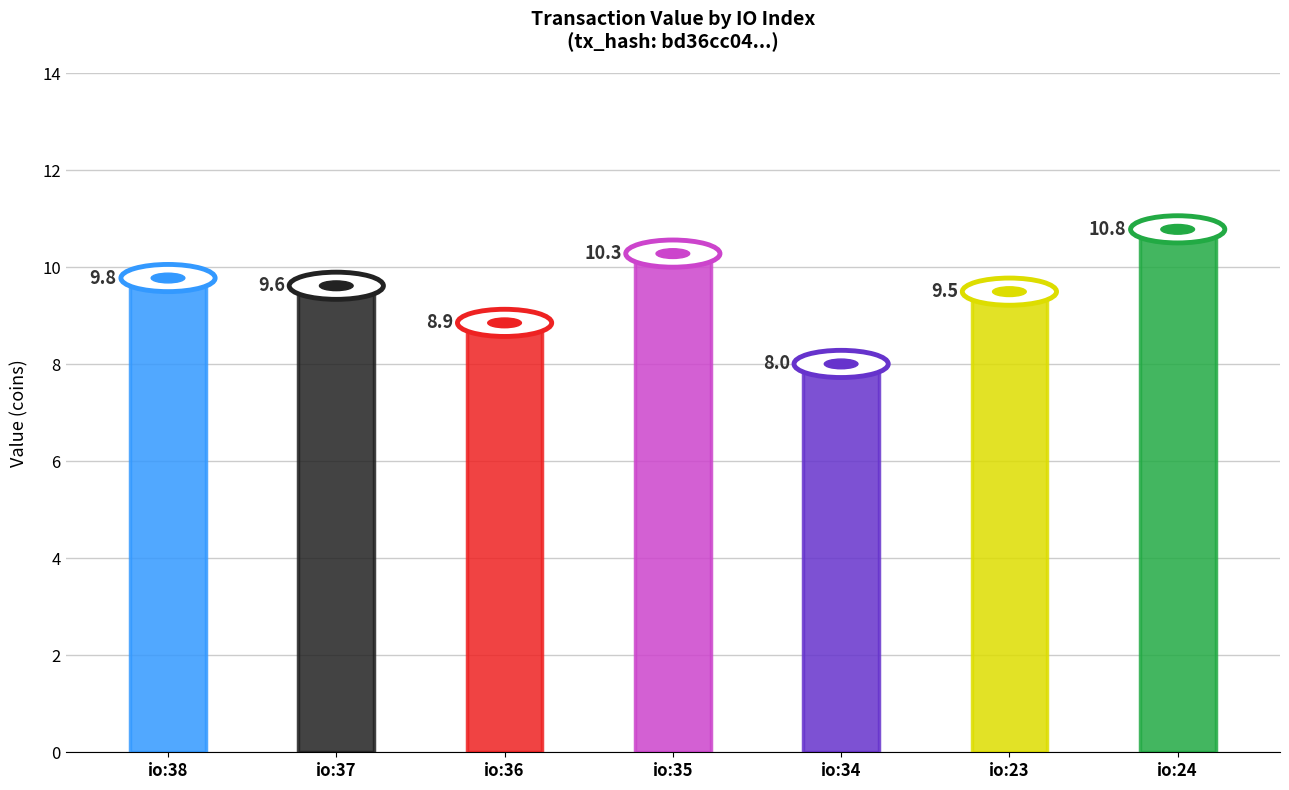

The value at io:23 is 4.7. True or false?

False